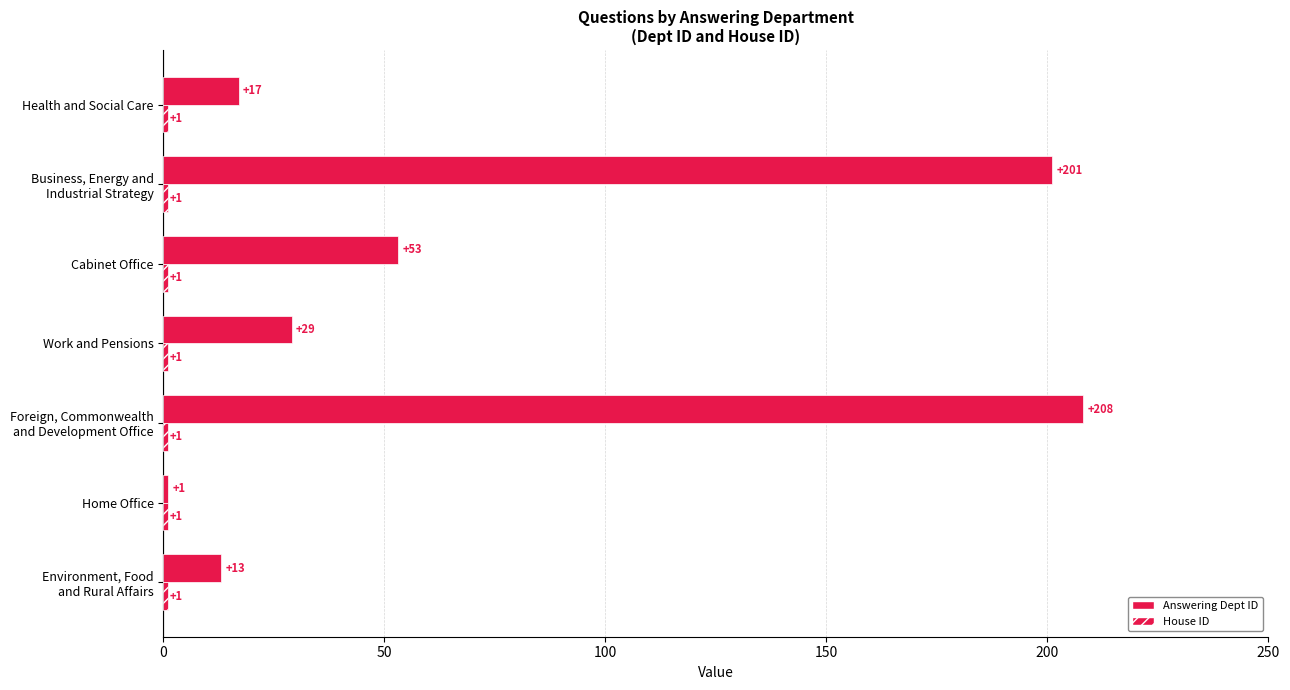

What is the maximum value shown in the chart?

208.0